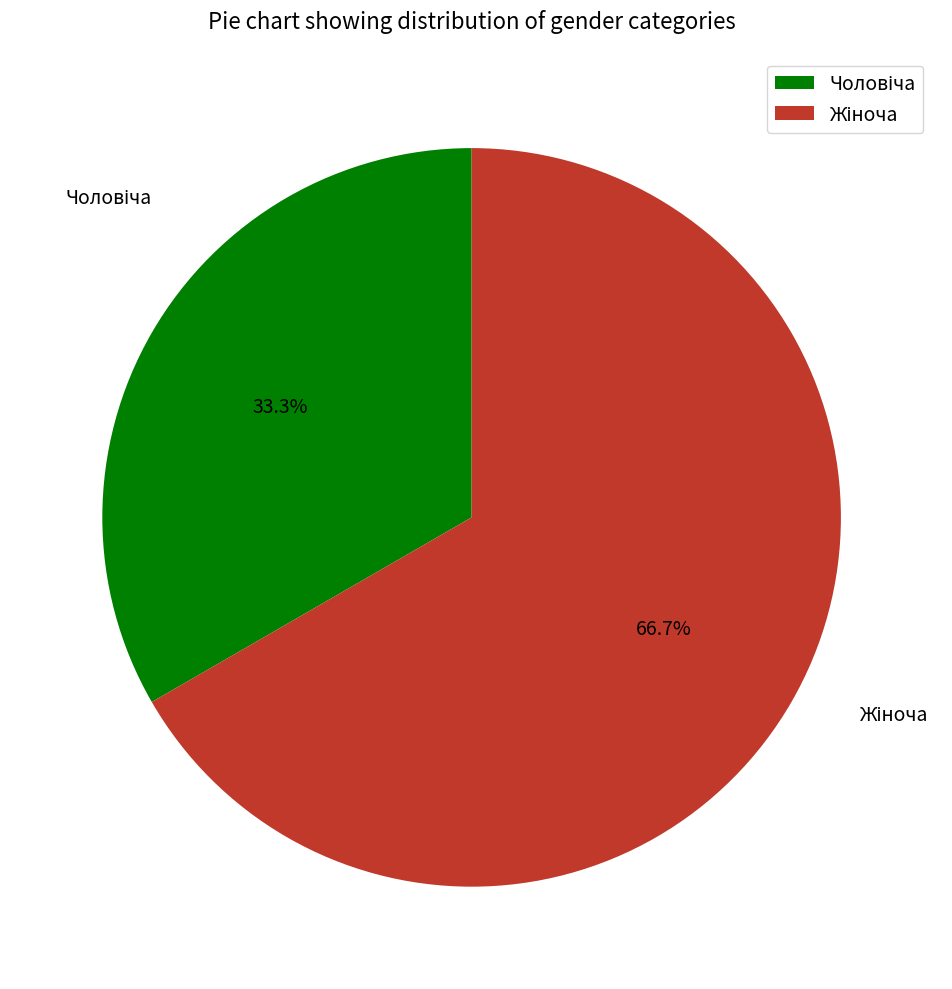

What is the change in value from Чоловіча to Жіноча?

+1